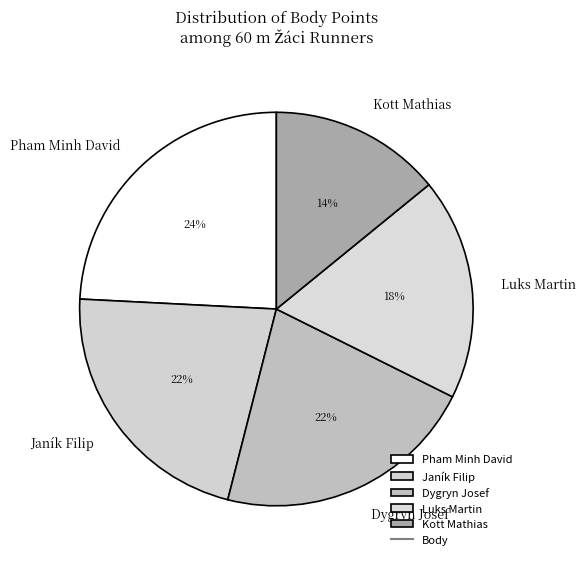

How many slices are in this pie chart?

5